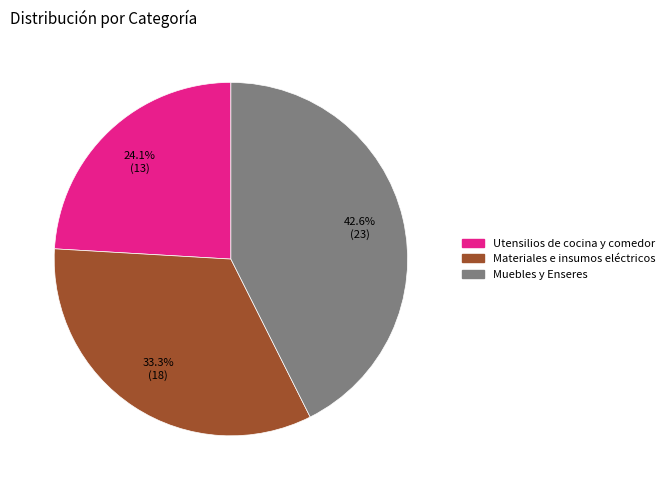

Which has a higher value, Muebles y Enseres or Materiales e insumos eléctricos?

Muebles y Enseres